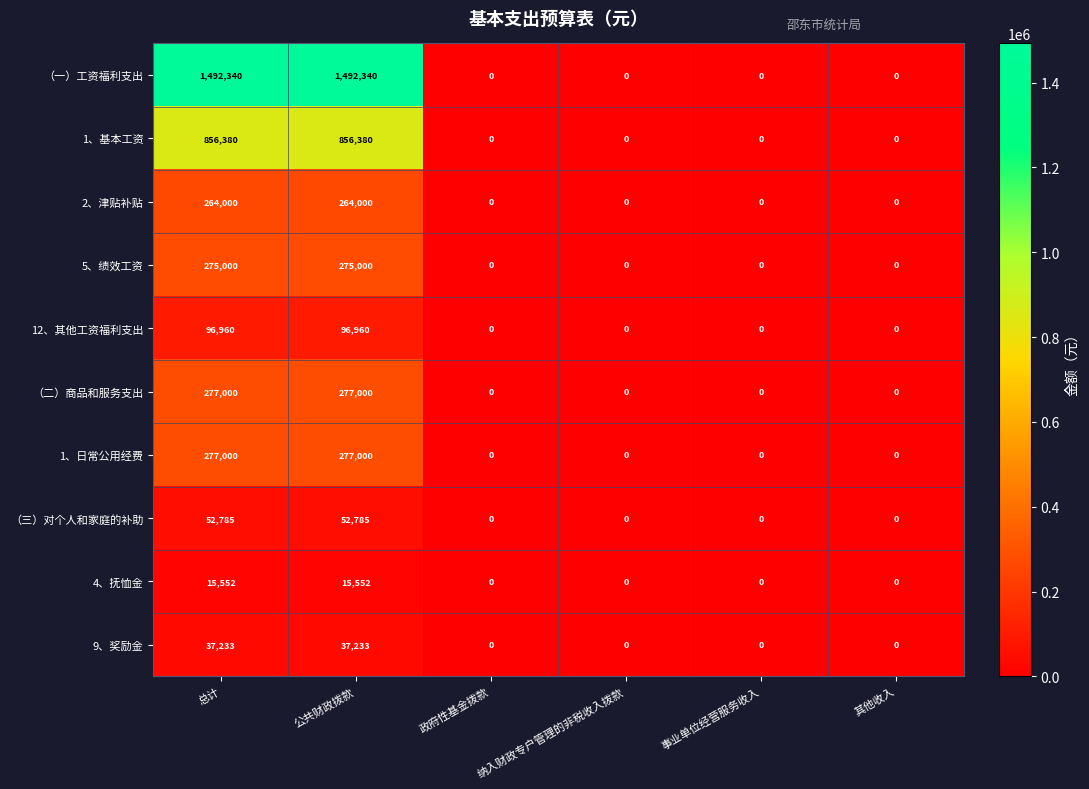

Is it true that （三）对个人和家庭的补助 equals 0 at 纳入财政专户管理的非税收入拨款?

True